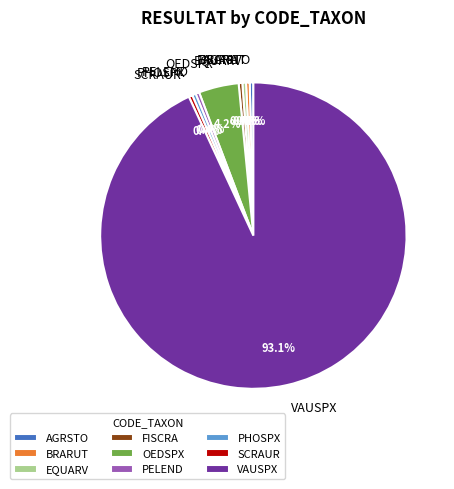

What is the majority slice?

VAUSPX